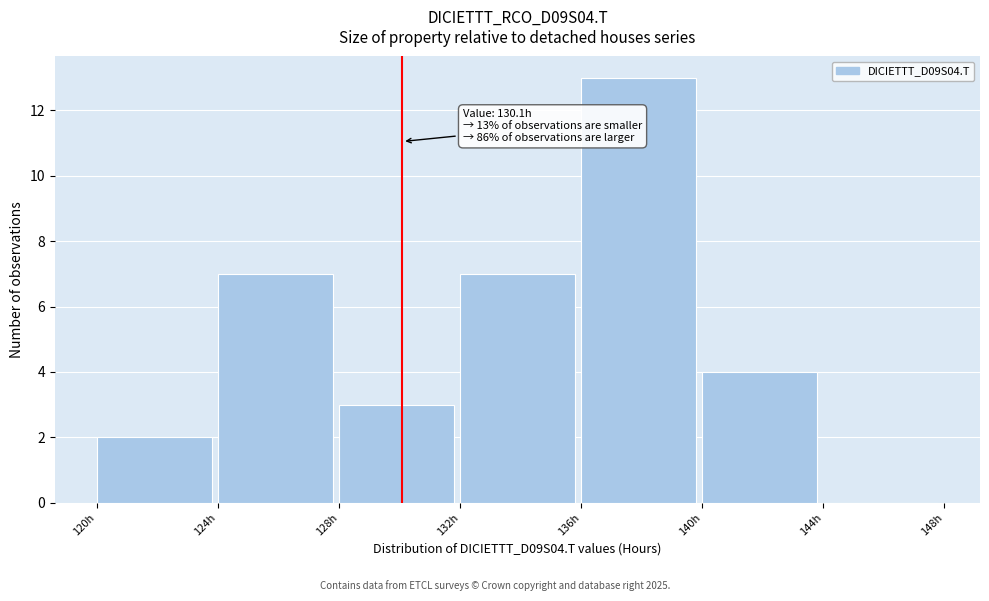

Over which range of the x-axis is the bar tallest?

136 to 140